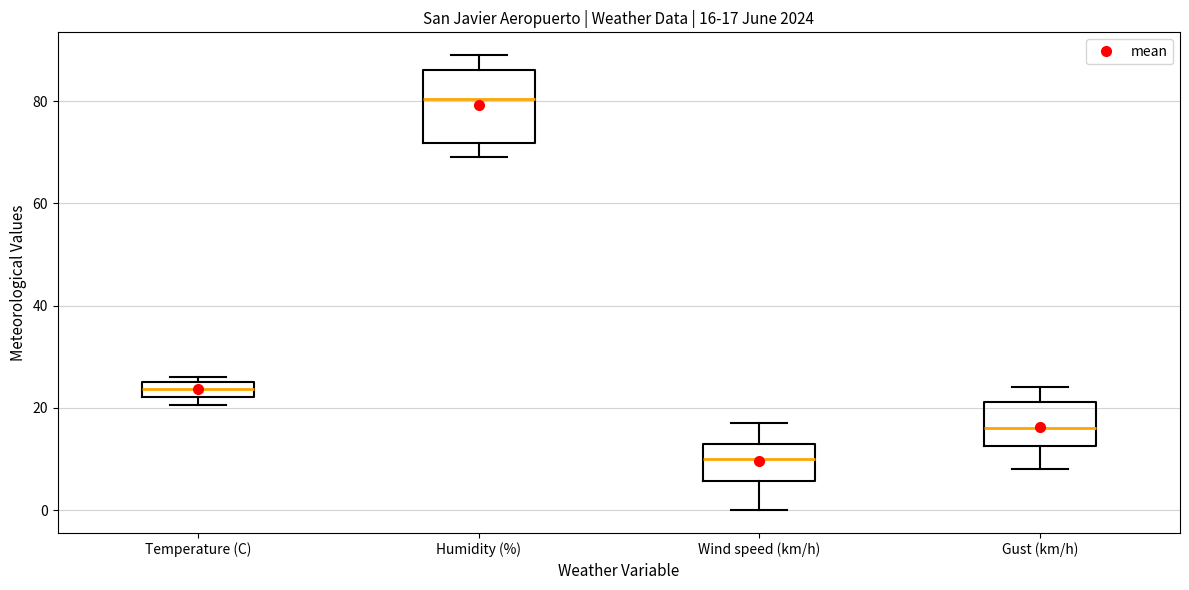

Which box has the highest median line?

Humidity (%)